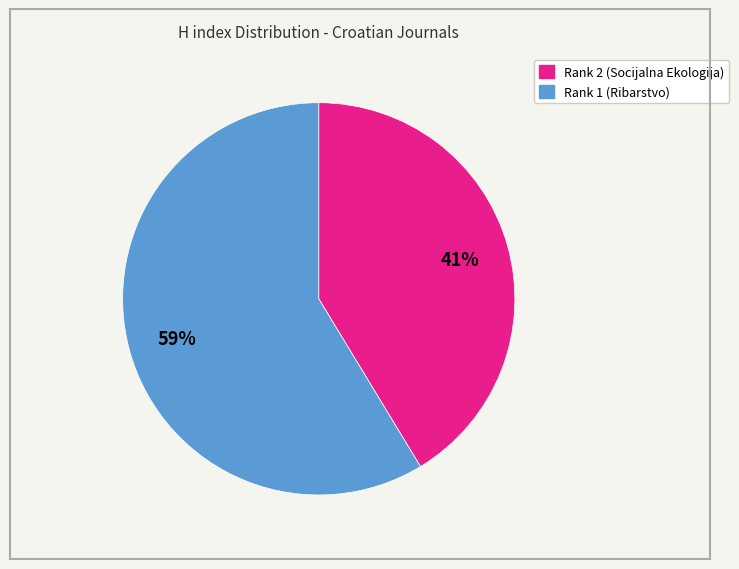

To the nearest percent, what is the average slice percentage?

50%